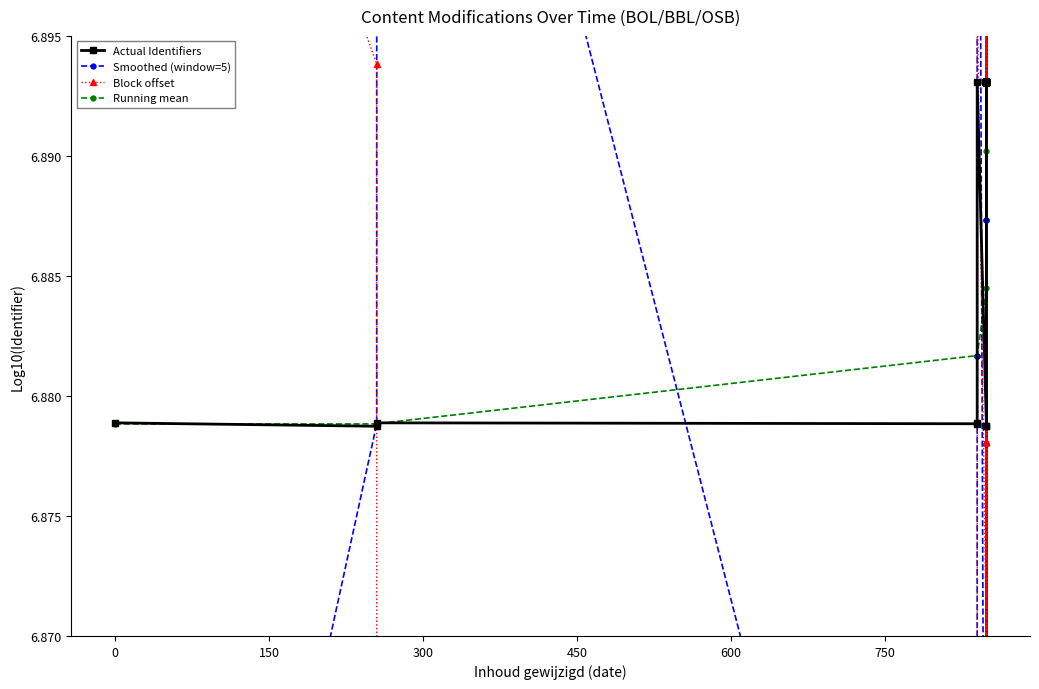

True or false: Actual Identifiers has a value of 4.1 at 19.

False